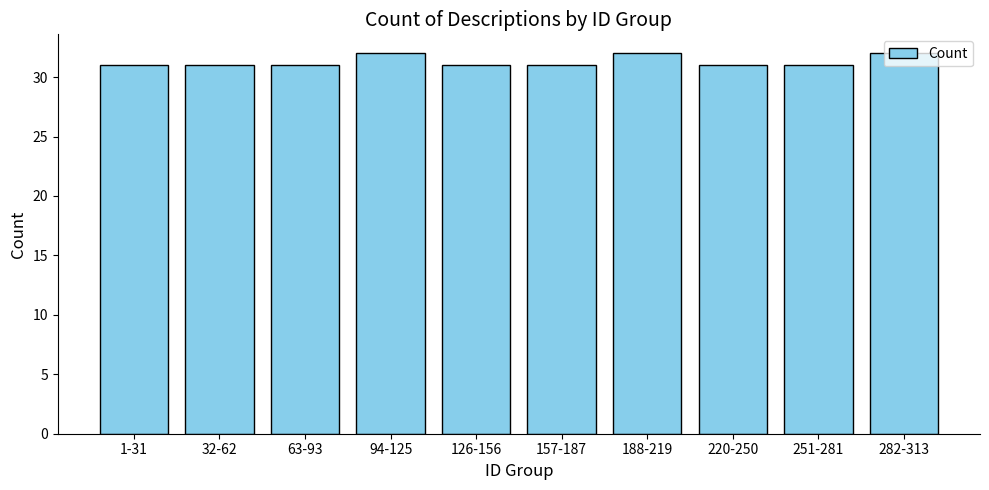

What is the value of the 8th bar from the left?

31